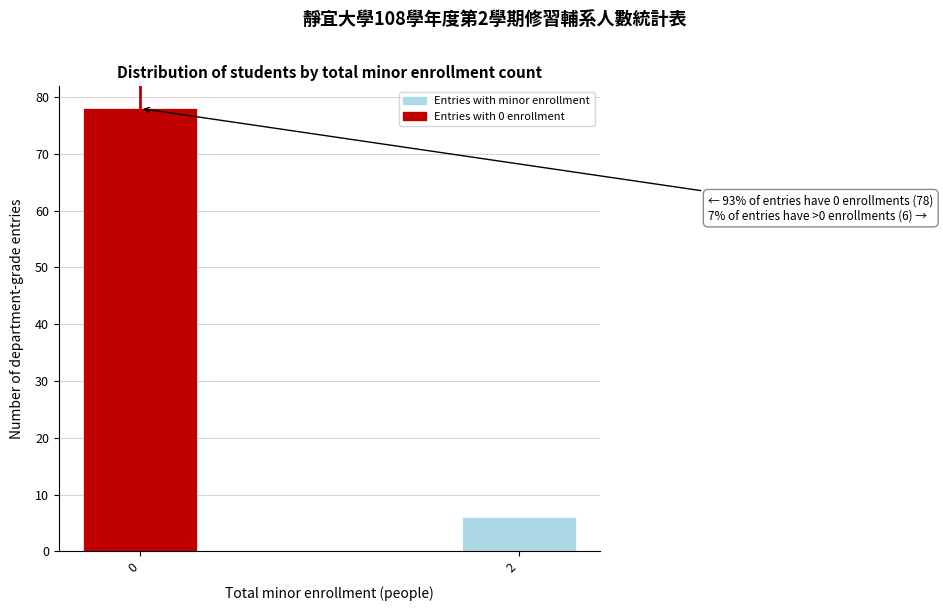

Reading left to right, list all the values displayed in this chart.

78	6